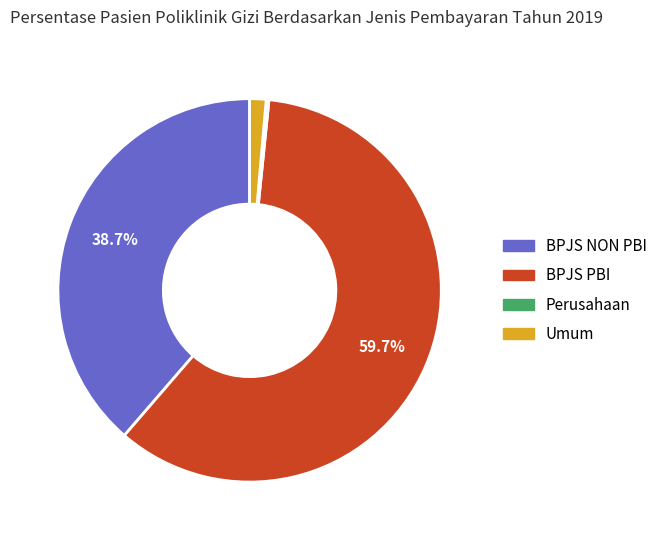

To the nearest percent, what portion does BPJS PBI represent?

60%